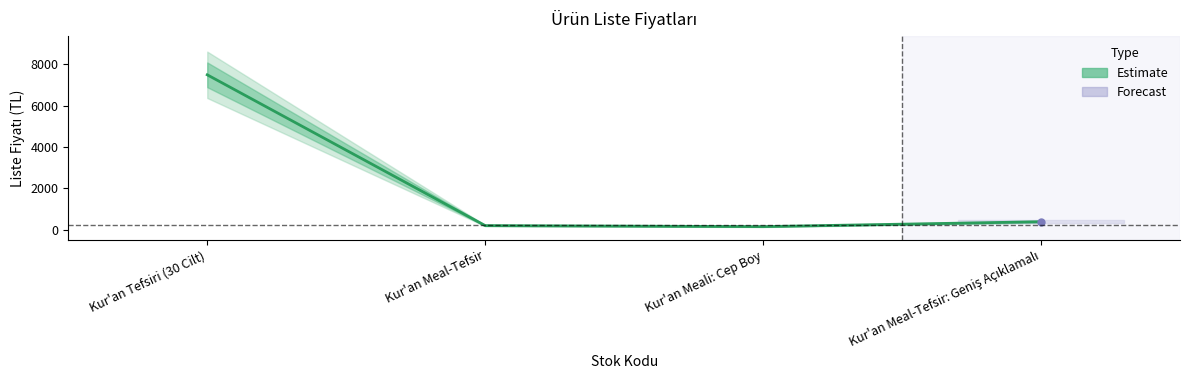

What position from the left is Kur'an Tefsiri (30 Cilt)?

1